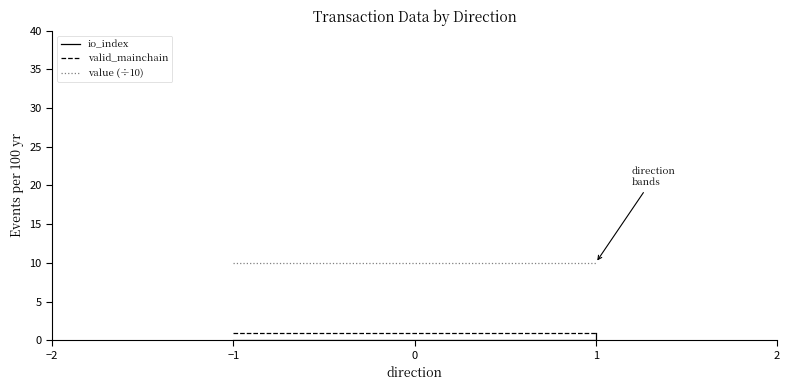

True or false: valid_mainchain has more than 1 points higher than both neighbors.

False